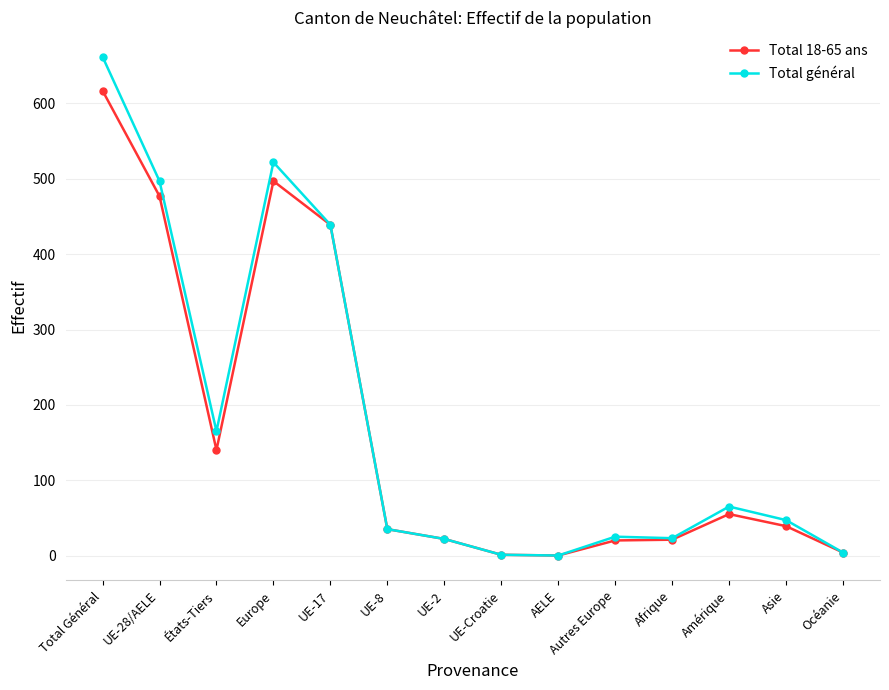

Rank the series by their average value, from highest to lowest.

Total général, Total 18-65 ans